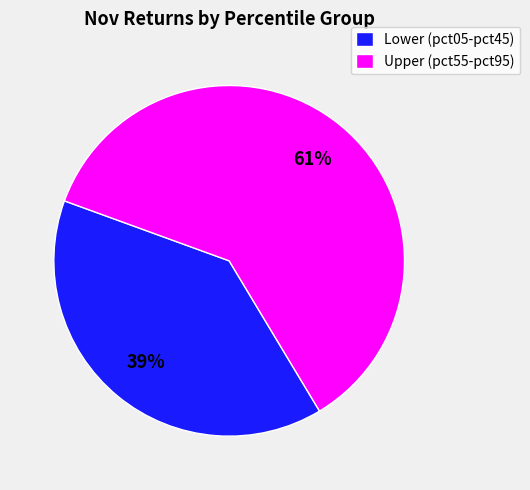

Between Lower (pct05-pct45) and Upper (pct55-pct95), which is larger?

Upper (pct55-pct95)